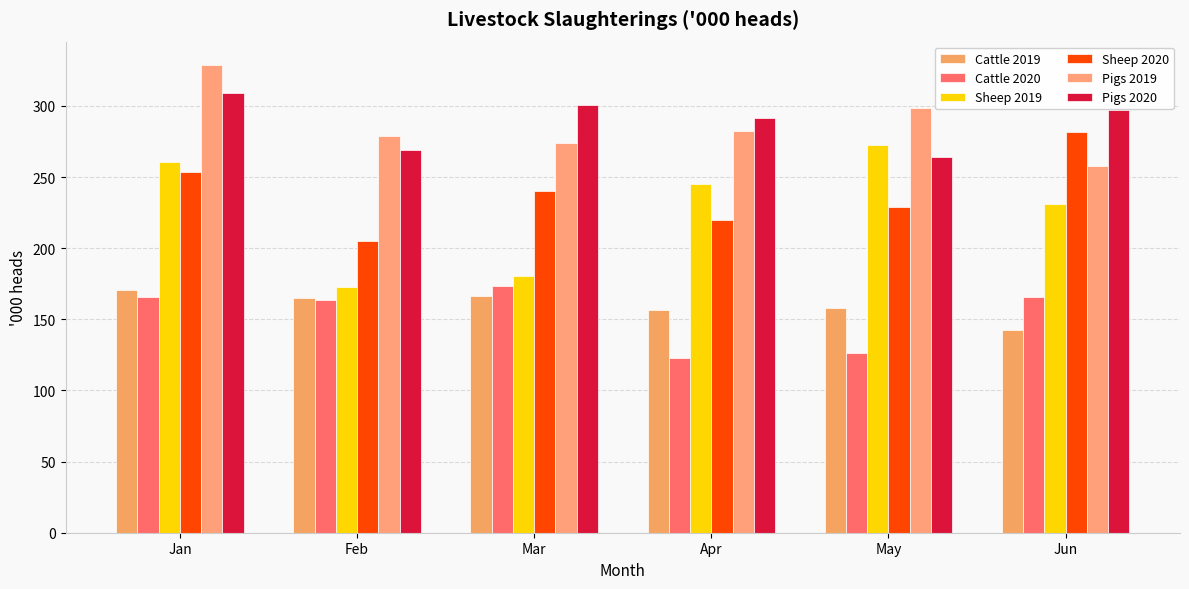

Does the chart contain stacked bars?

No